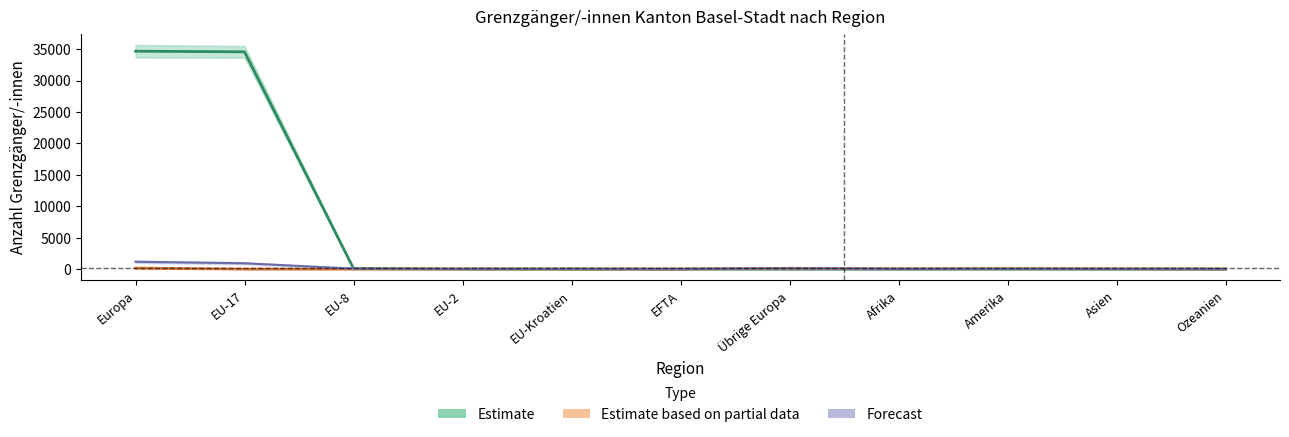

What is the value of the Total < 12 Mte point at the 1st from the left?

1166